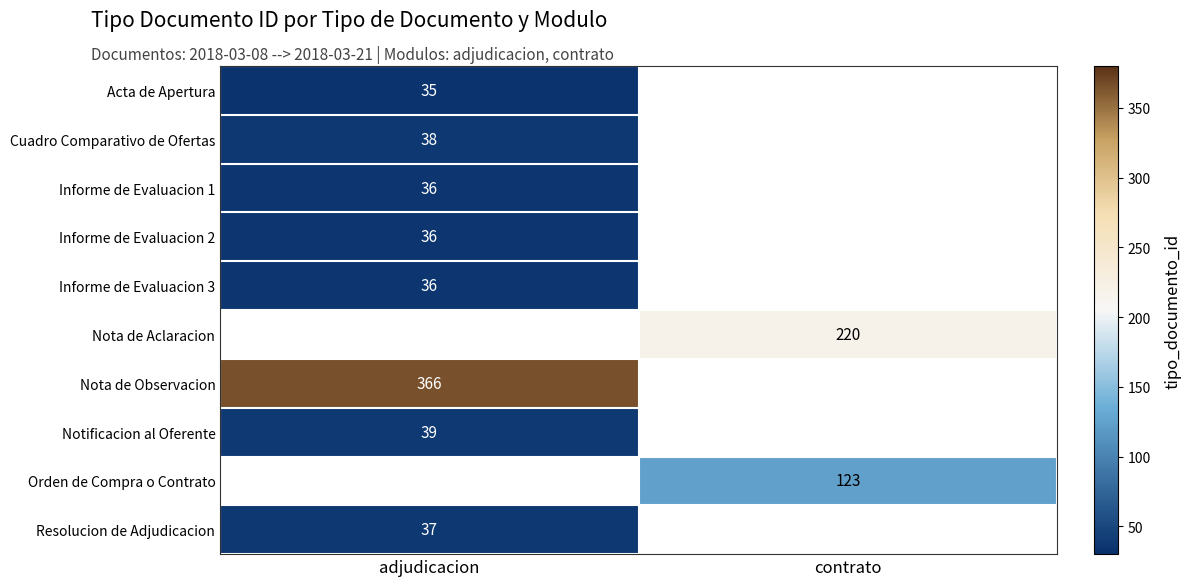

Is it true that Cuadro Comparativo de Ofertas equals 38 at adjudicacion?

True